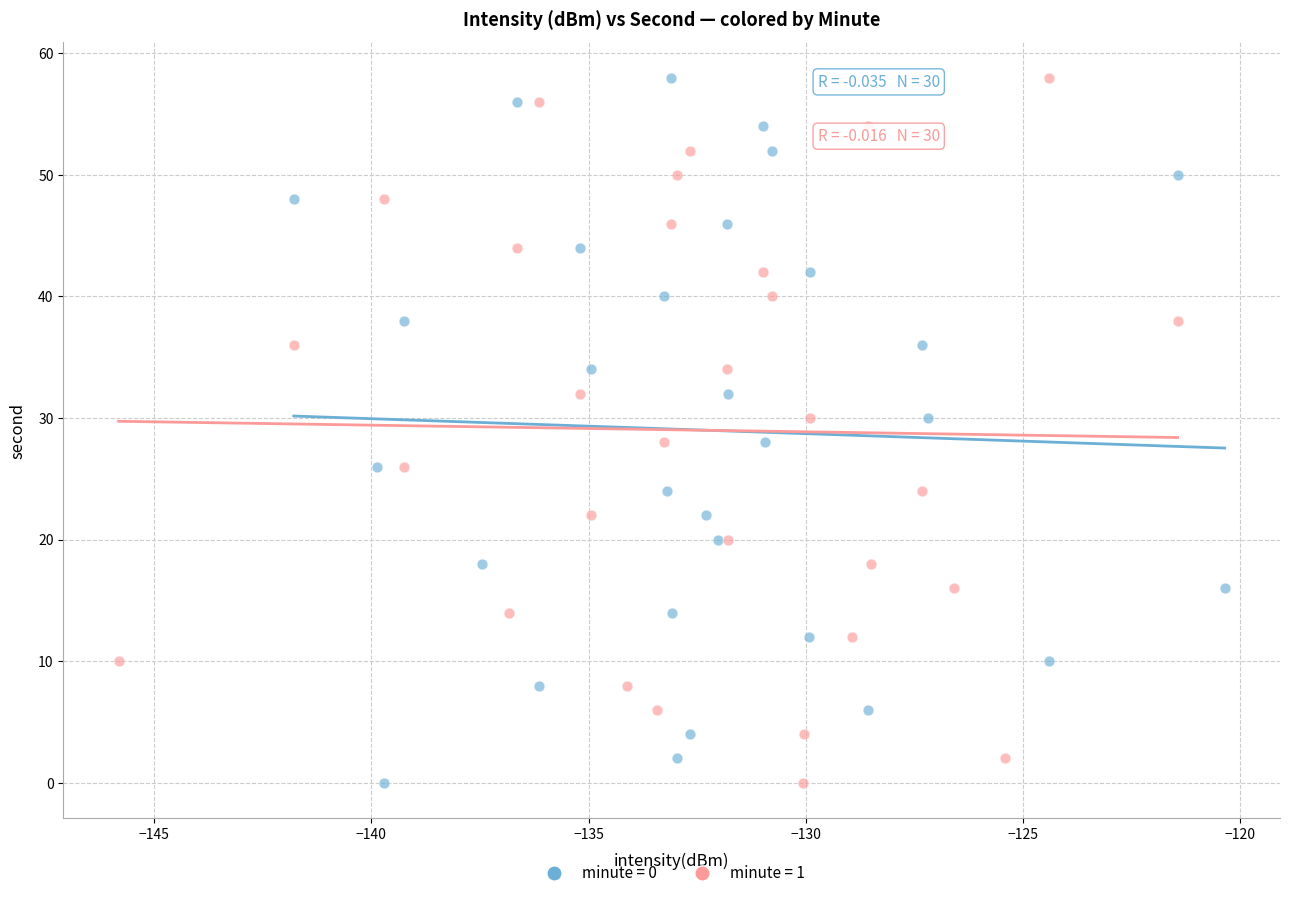

What are all the series names shown in the legend?

minute = 0, minute = 1